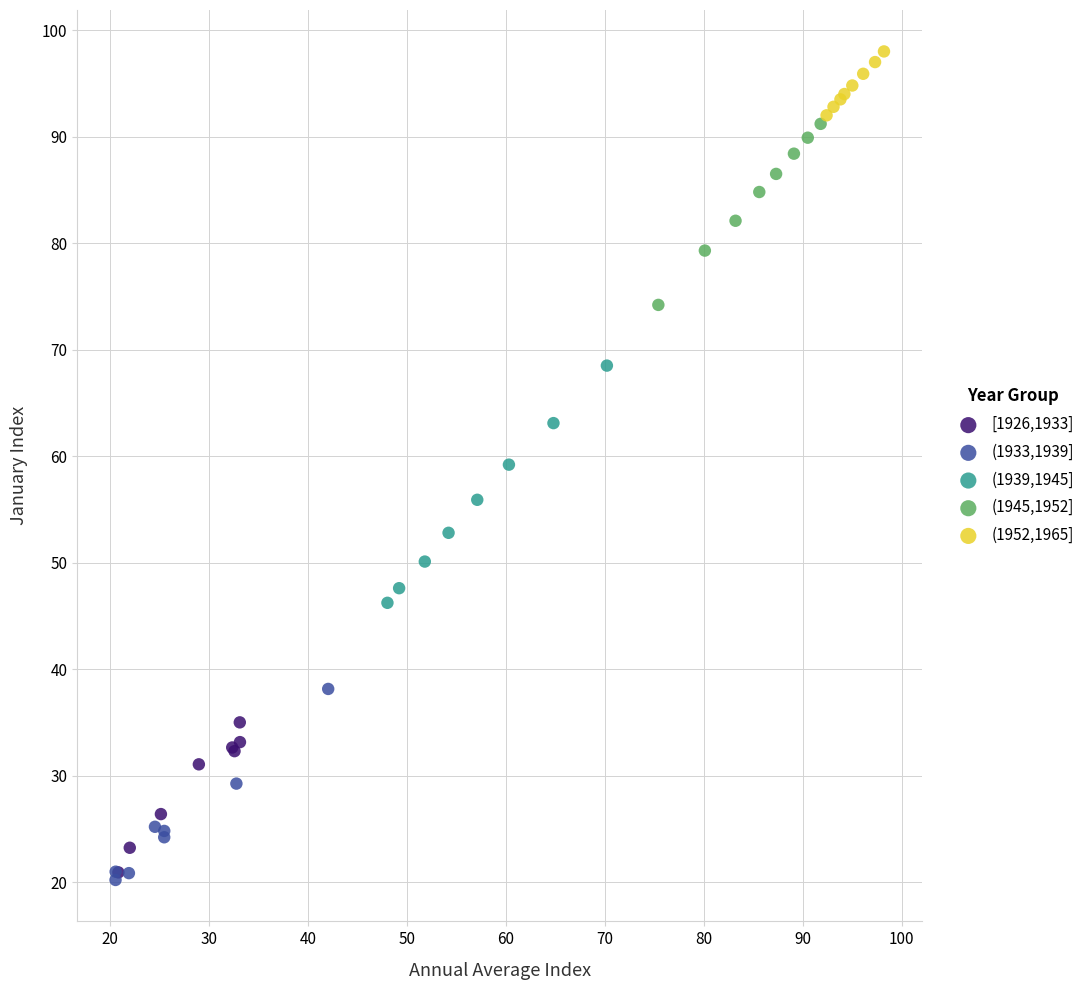

Which series has the widest spread of Y values?

(1939,1945]